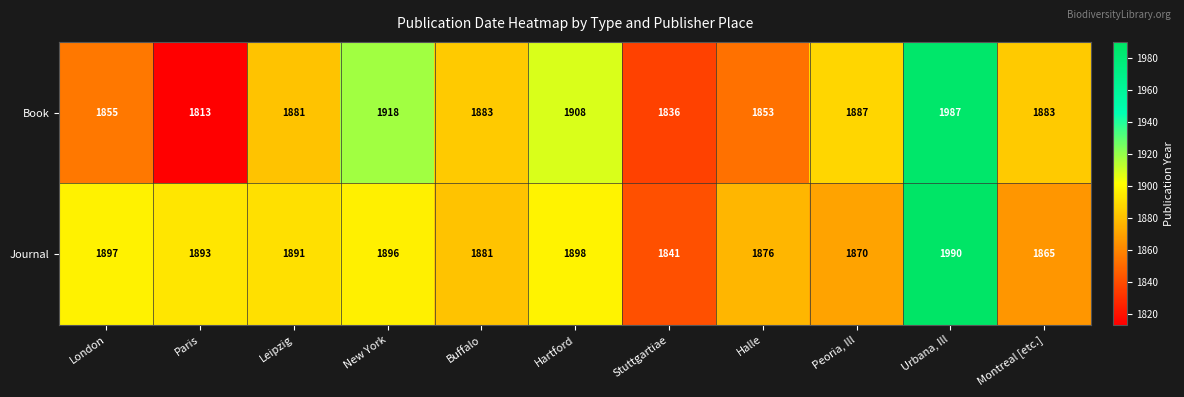

Which series has the widest spread of values?

Book